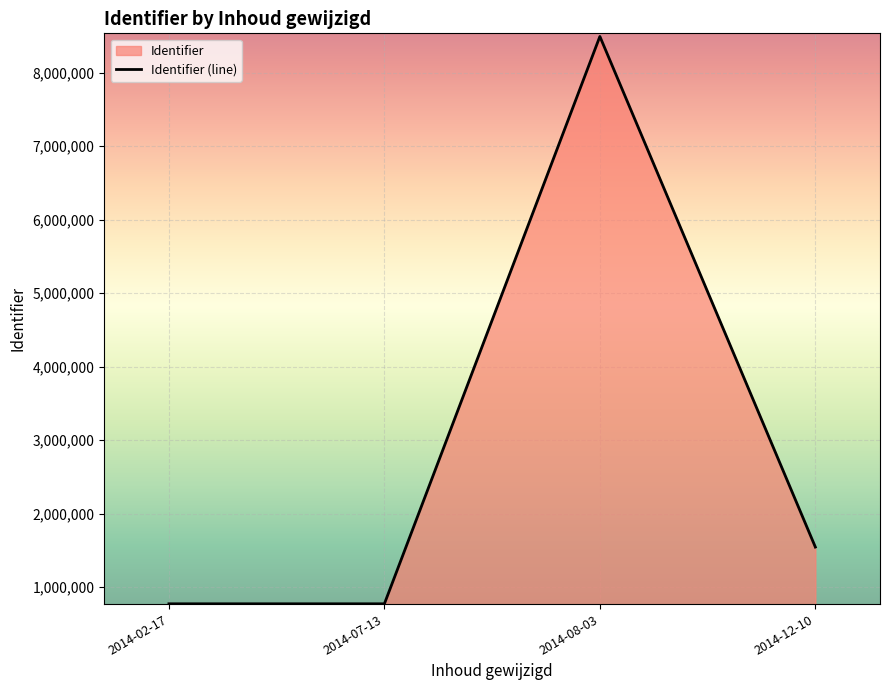

What is the label of the 2nd point from the left?

2014-07-13